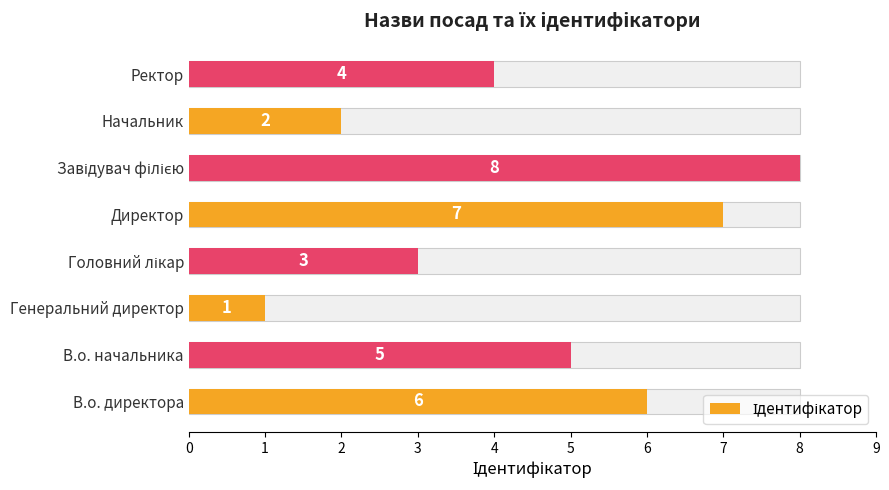

Read the value at Головний лікар.

3